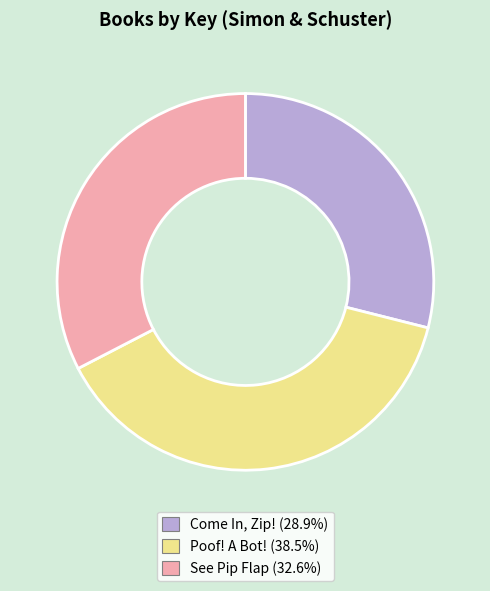

Count the number of slices in the pie.

3